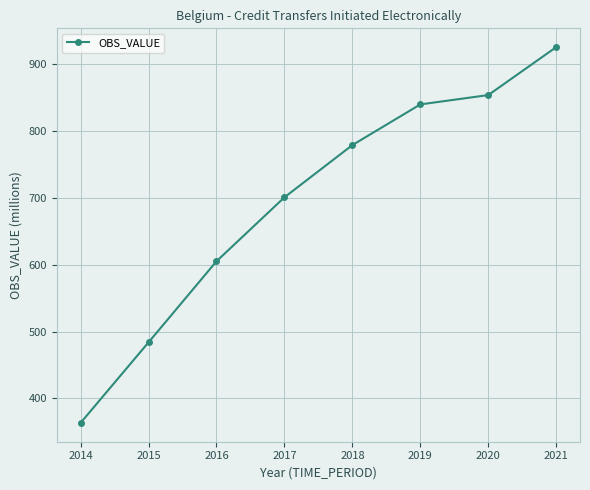

Which has a higher value, 2018 or 2020?

2020